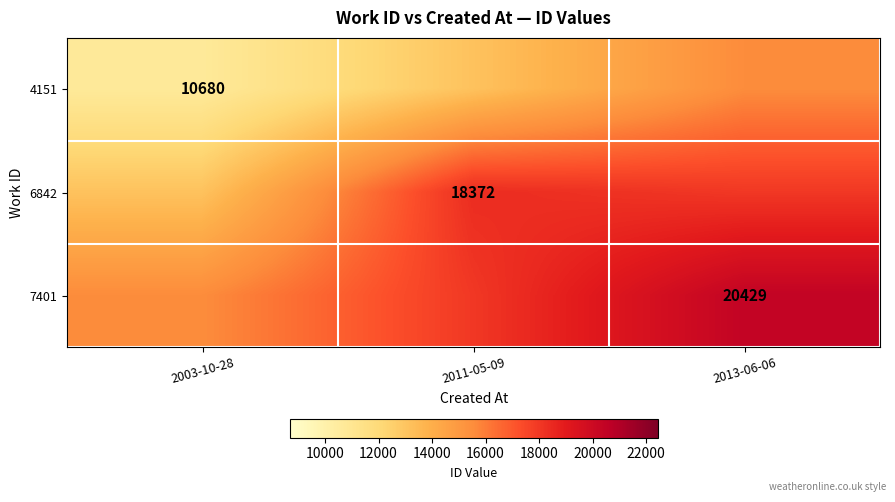

List the series in order of their overall mean, highest first.

7401, 6842, 4151